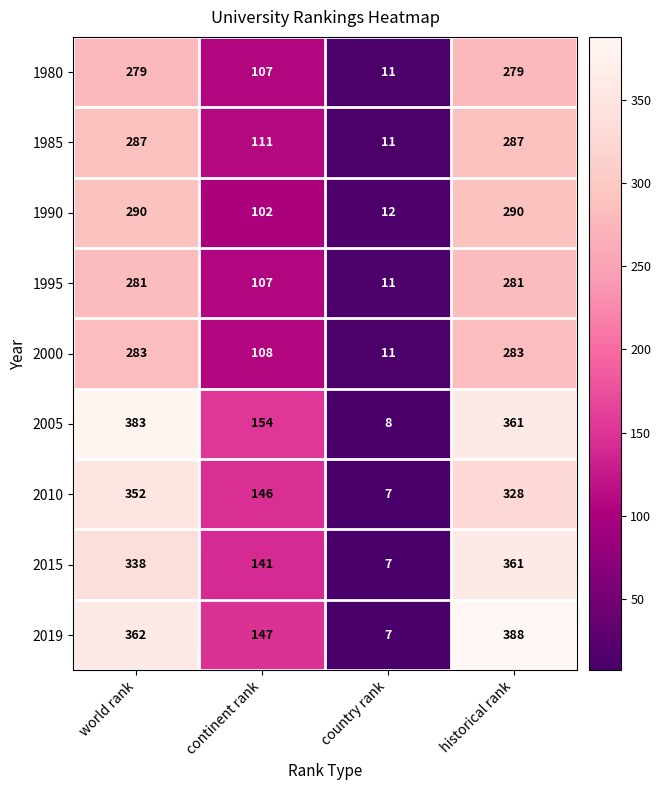

What is the minimum value shown in the chart?

7